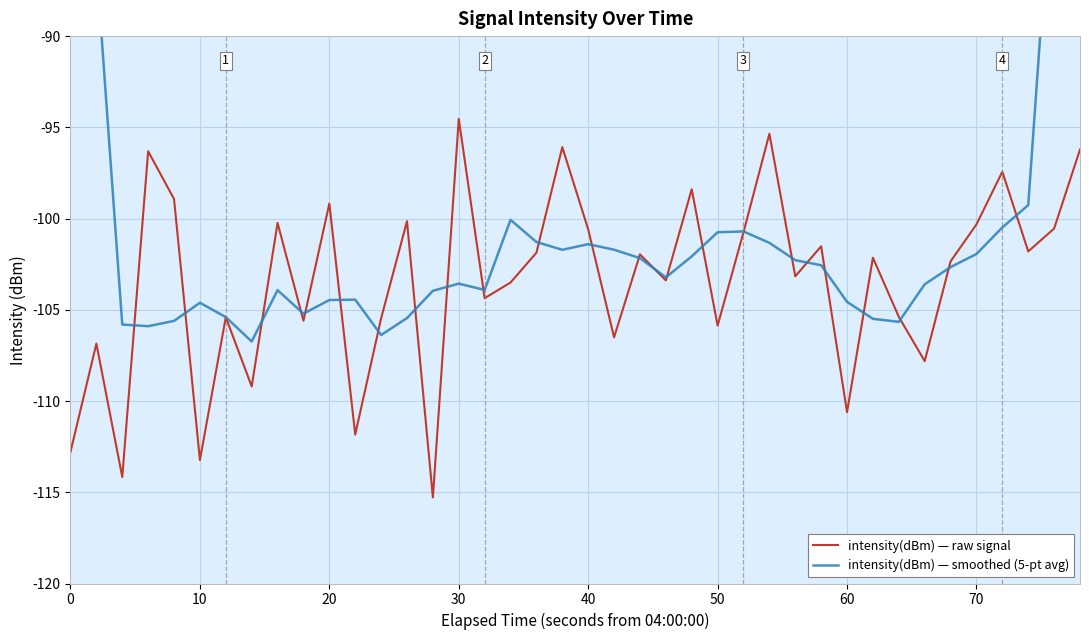

What is the highest value of the intensity(dBm) — raw signal series?

-94.5